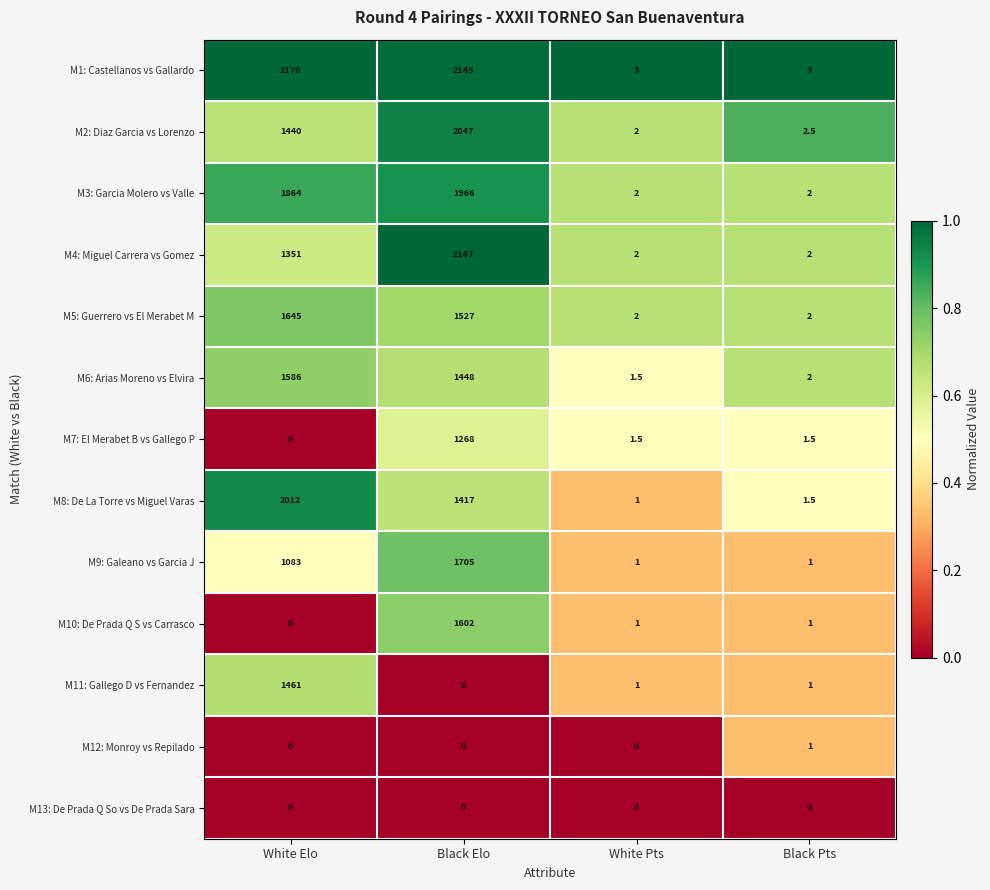

Where does the M10: De Prada Q S vs Carrasco series first go above 1?

Black Elo